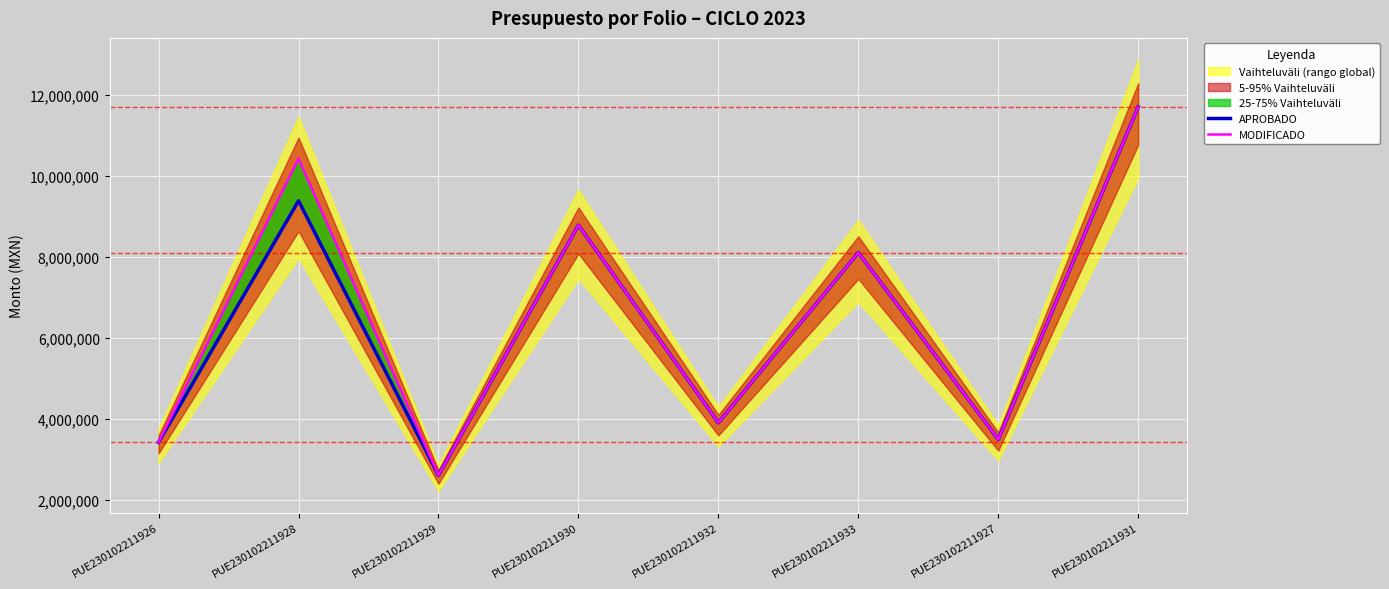

What is the label of the 6th point from the right?

PUE230102211929